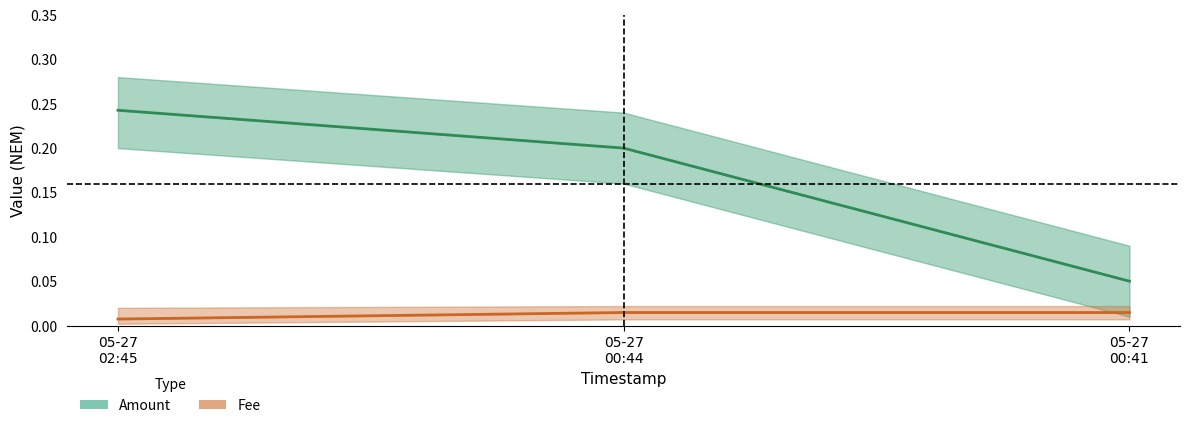

What are all the series names shown in the legend?

Amount, Fee